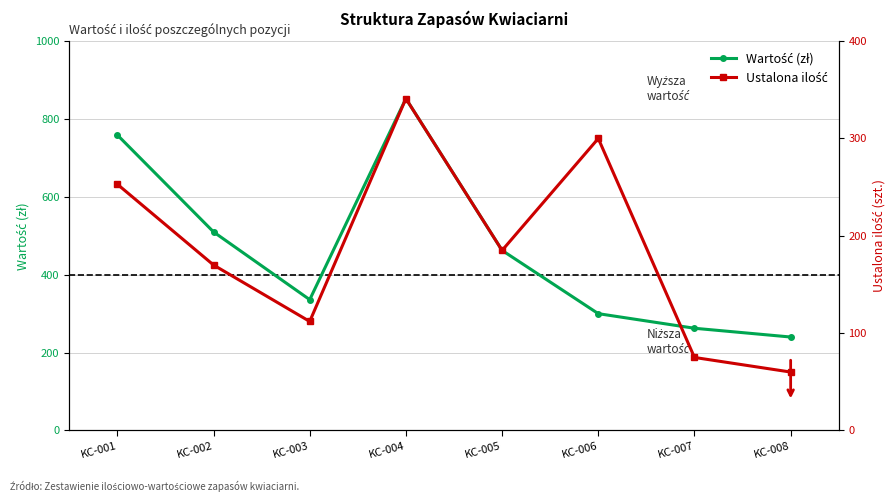

Count the number of data series in this chart.

2